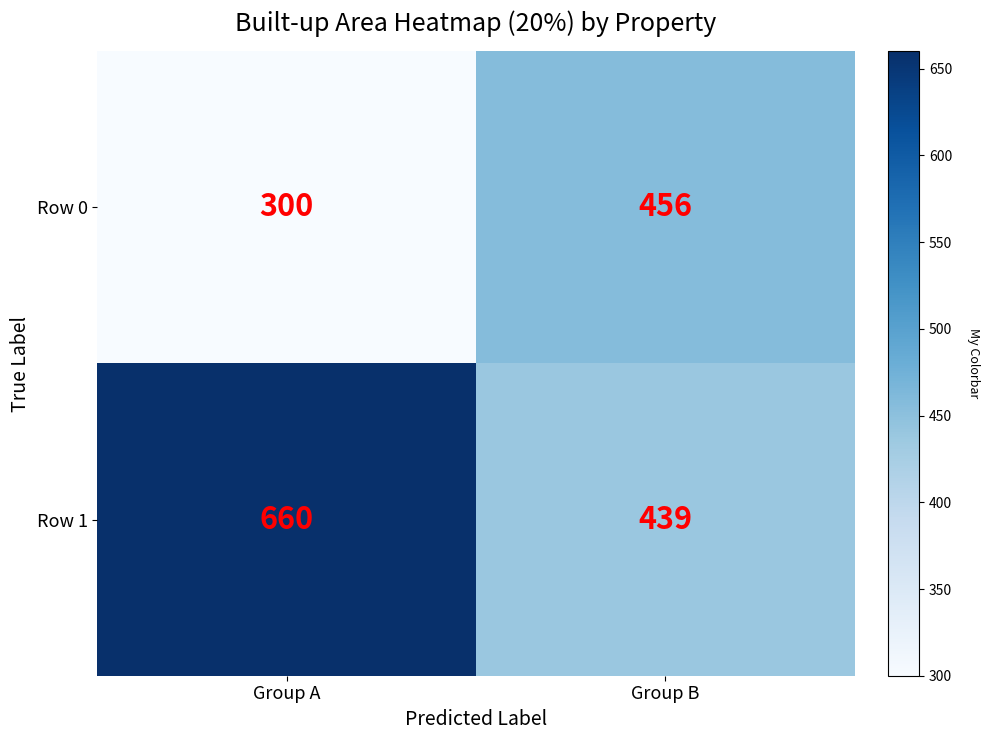

Which category has the lowest value across all series?

Group A